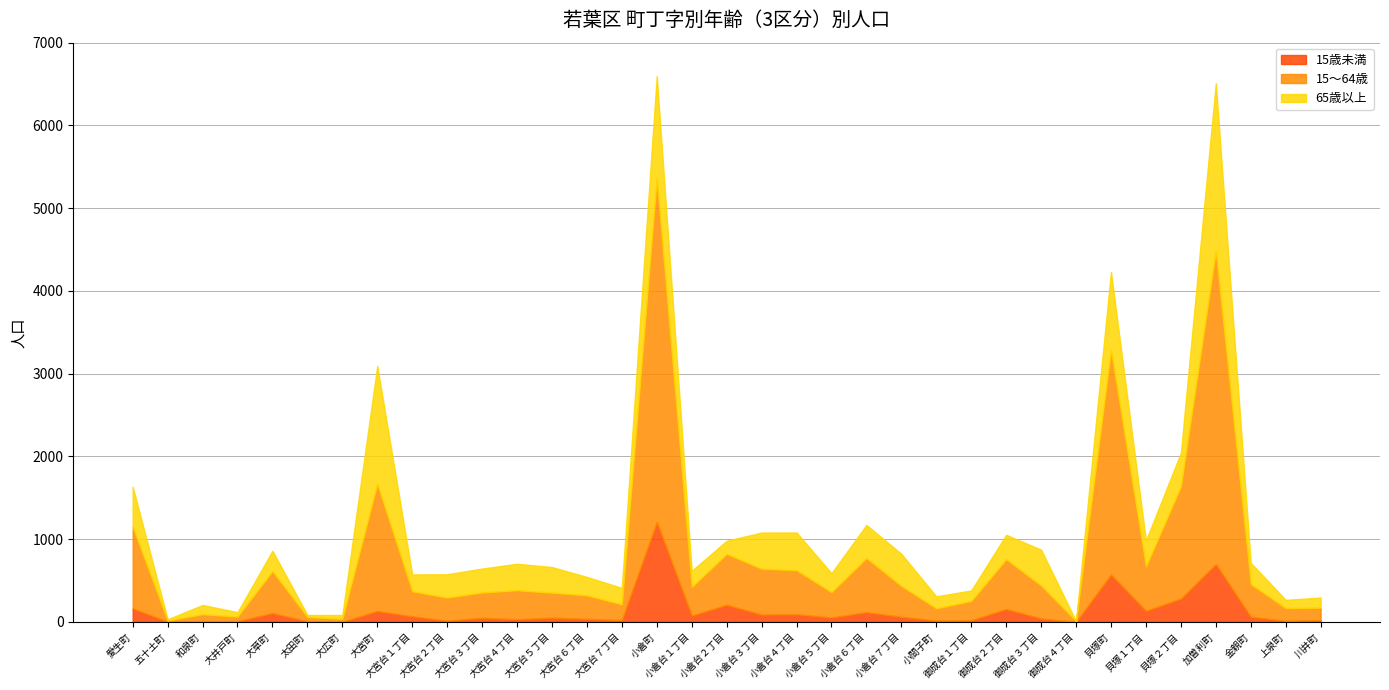

Which label corresponds to the largest value in the chart?

小倉町